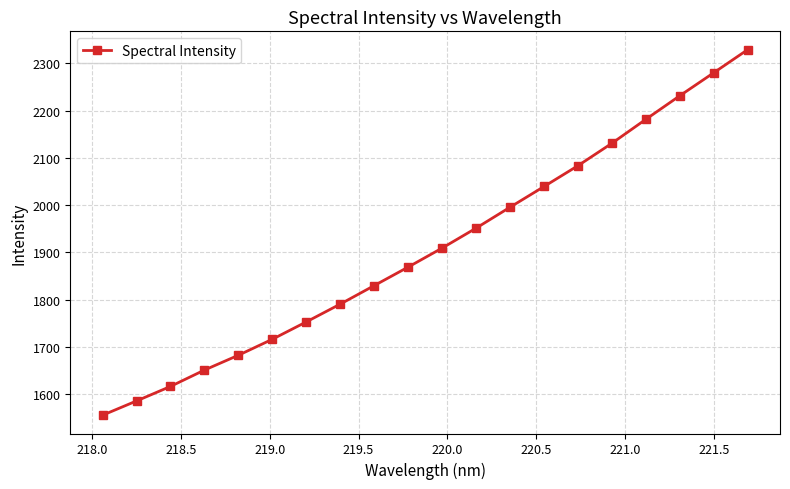

What is the average value?

1909.0